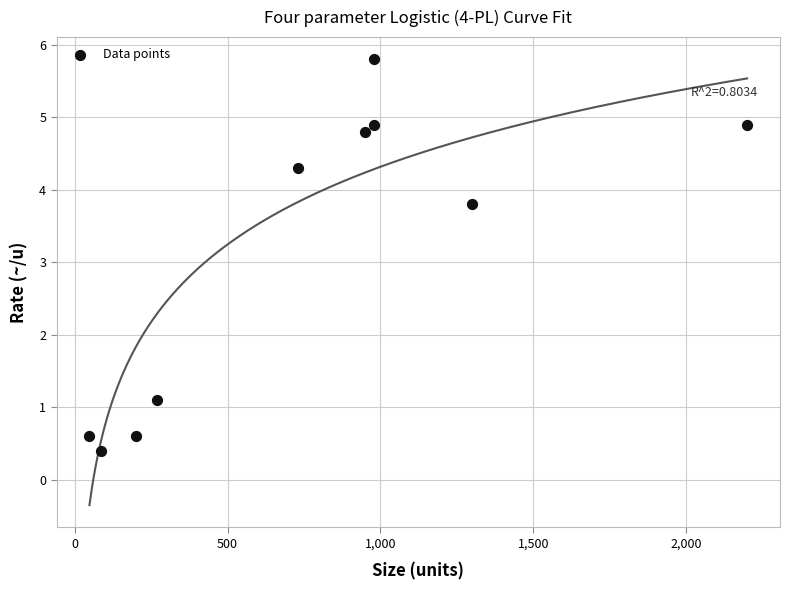

What is the average X value?

774.3